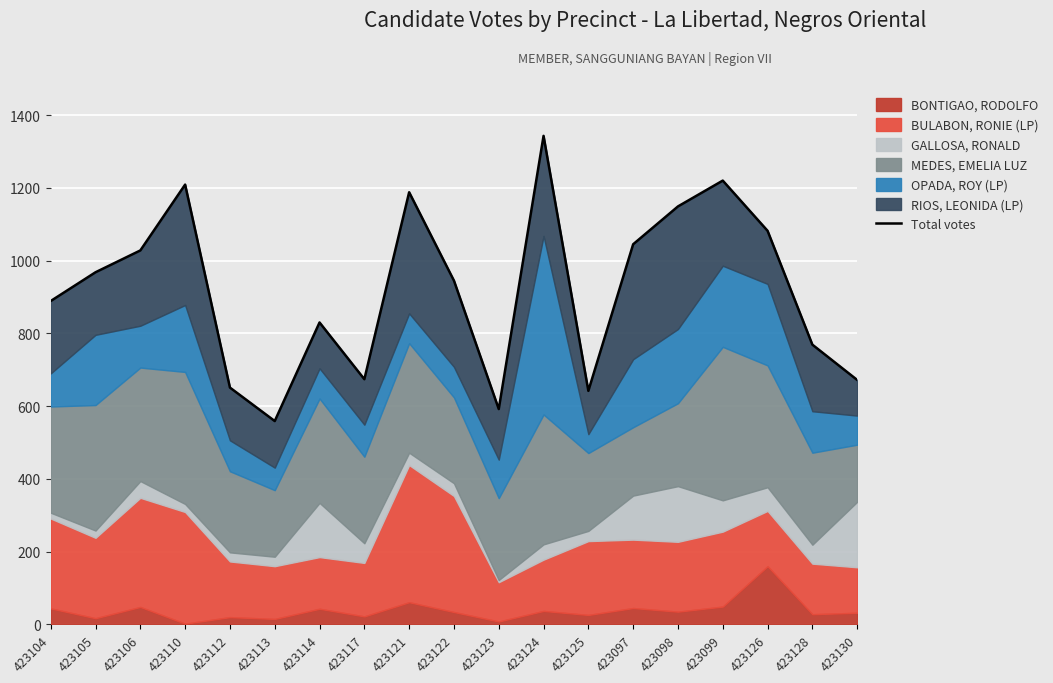

Which has a higher value, 423114 or 423104?

423104